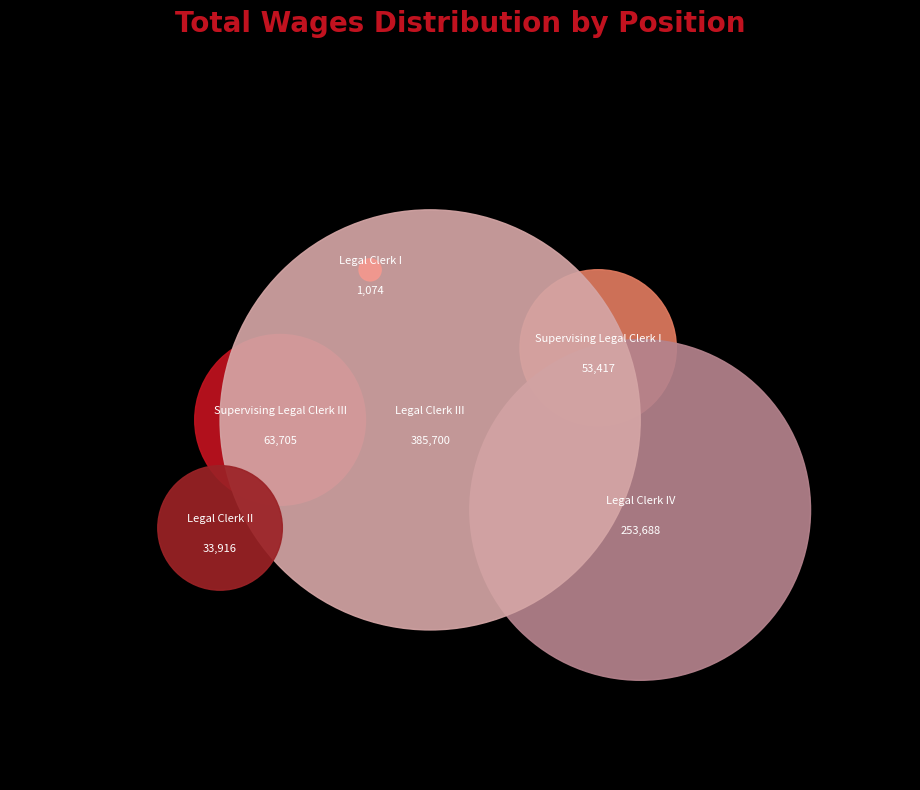

Between Legal Clerk I and Legal Clerk III, which is larger?

Legal Clerk III